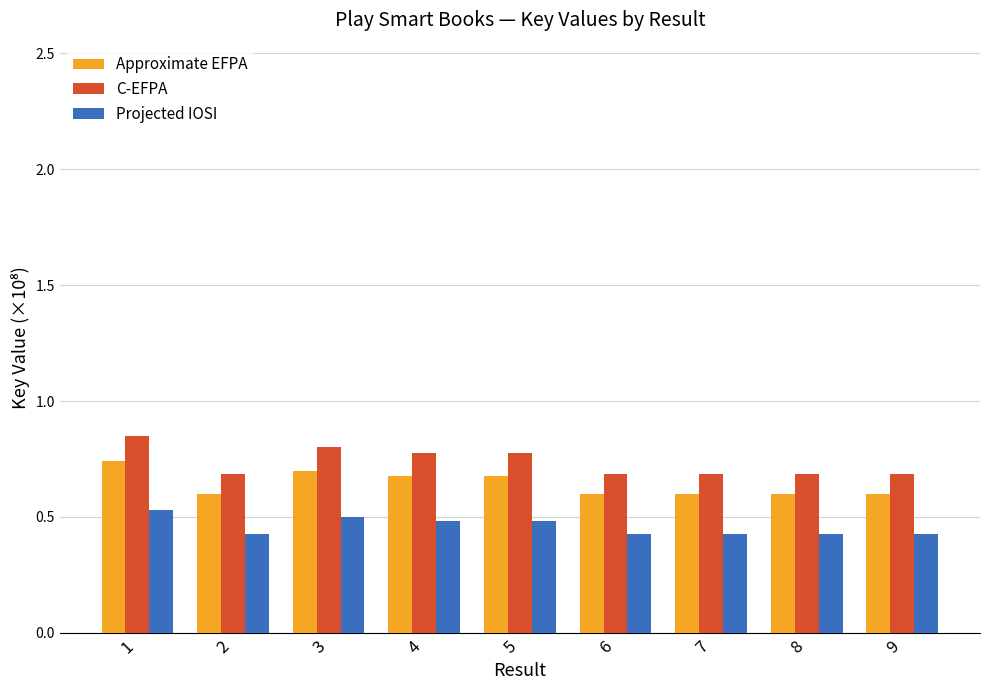

True or false: Approximate EFPA has a value of 0.2 at 2.

False